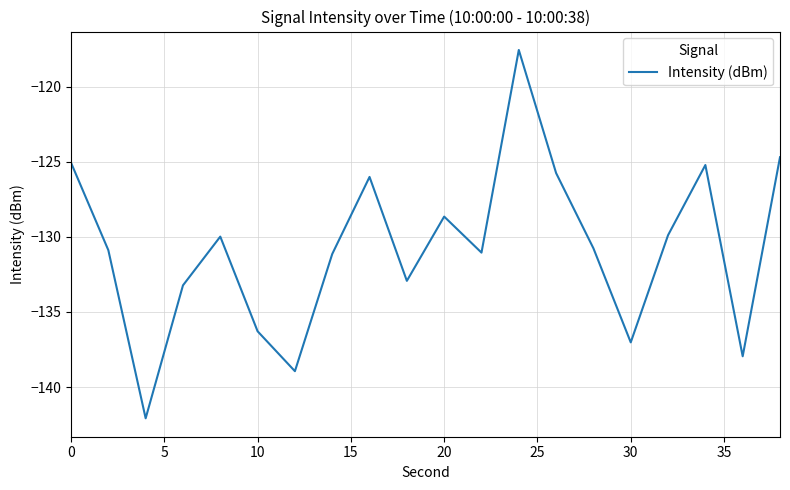

What is the minimum value shown in the chart?

-142.1